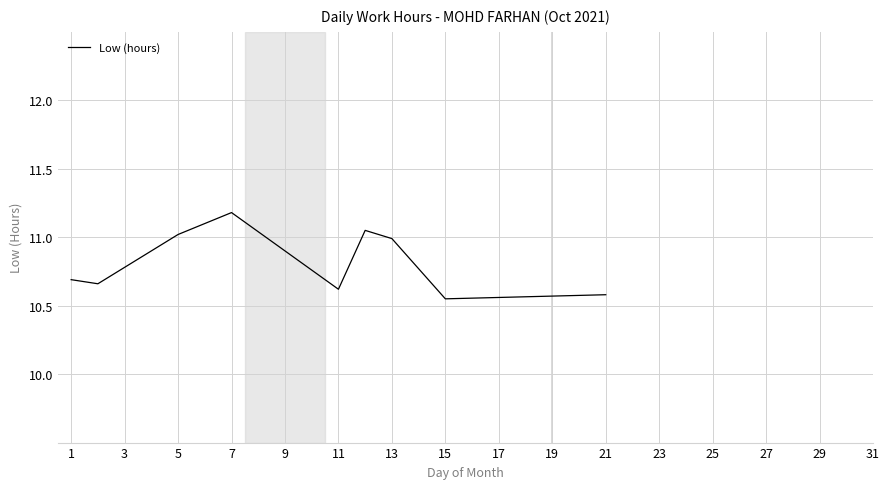

What is the greatest value displayed?

11.2